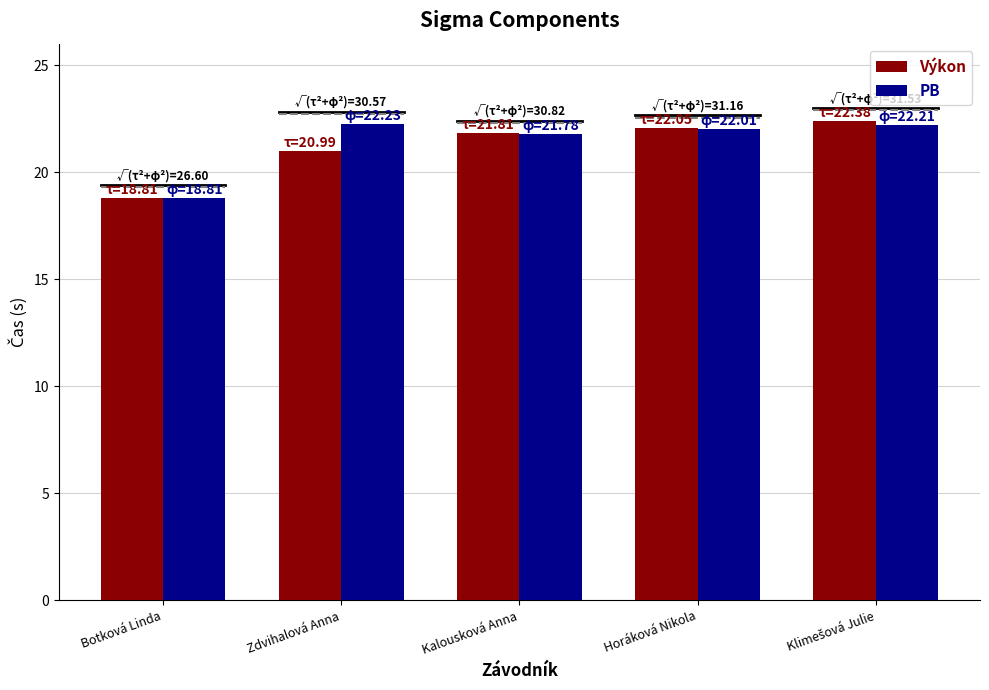

How many values in the PB series exceed 22?

3